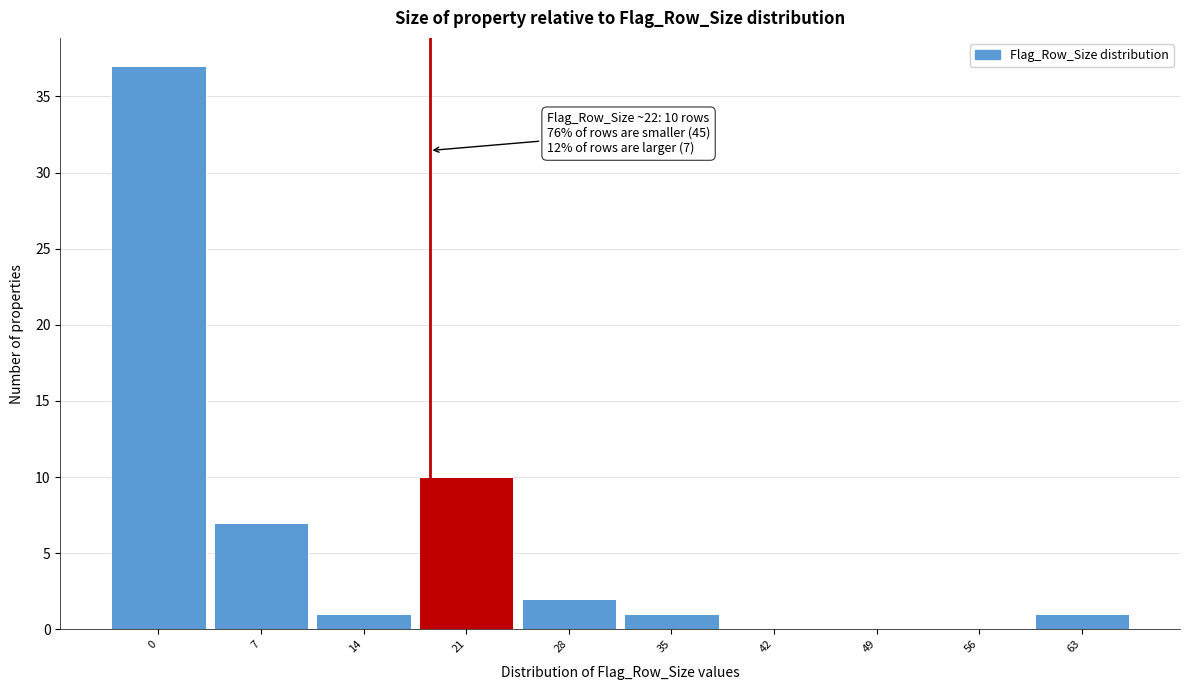

Reading left to right, transcribe all the data shown in this chart.

0=37	7=7	14=1	21=10	28=2	35=1	42=0	49=0	56=0	63=1